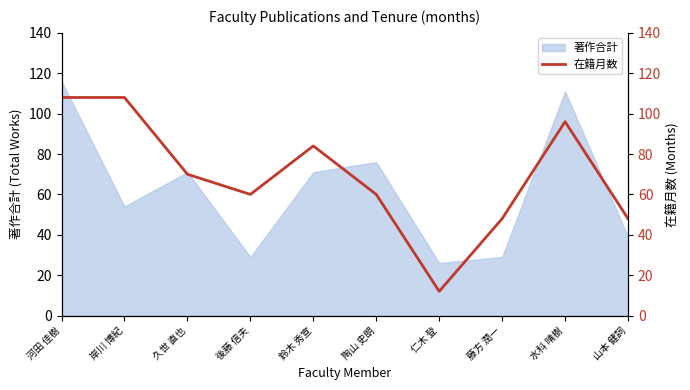

Count the number of values greater than 70.

4